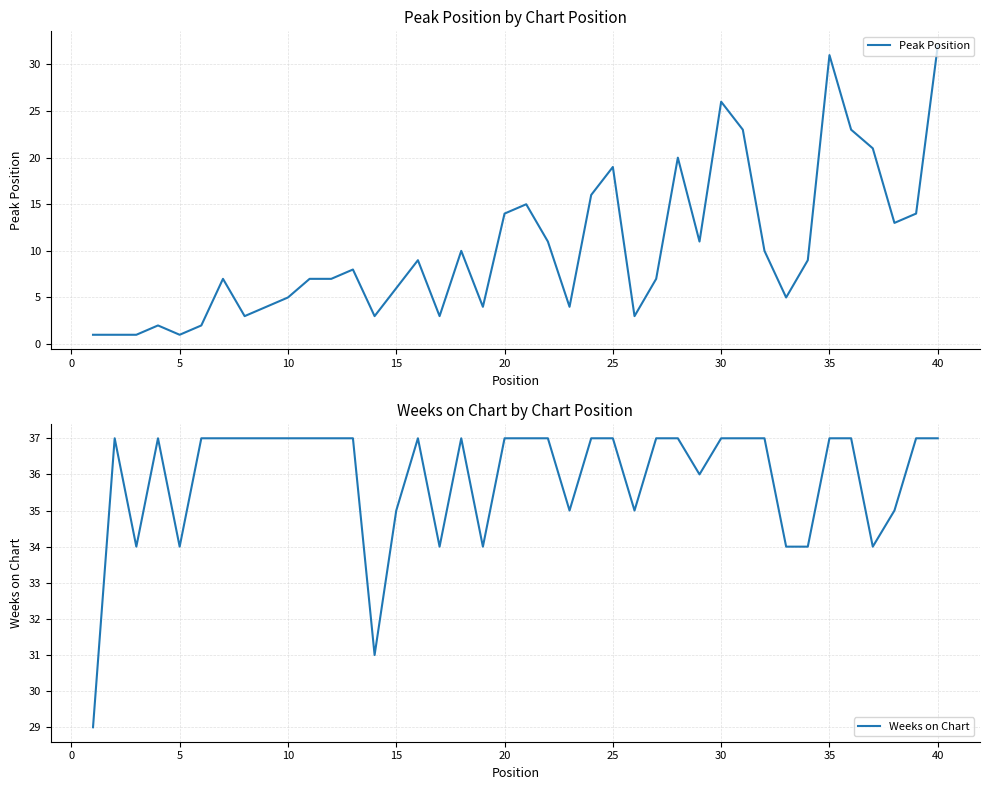

What is the greatest value displayed?

37